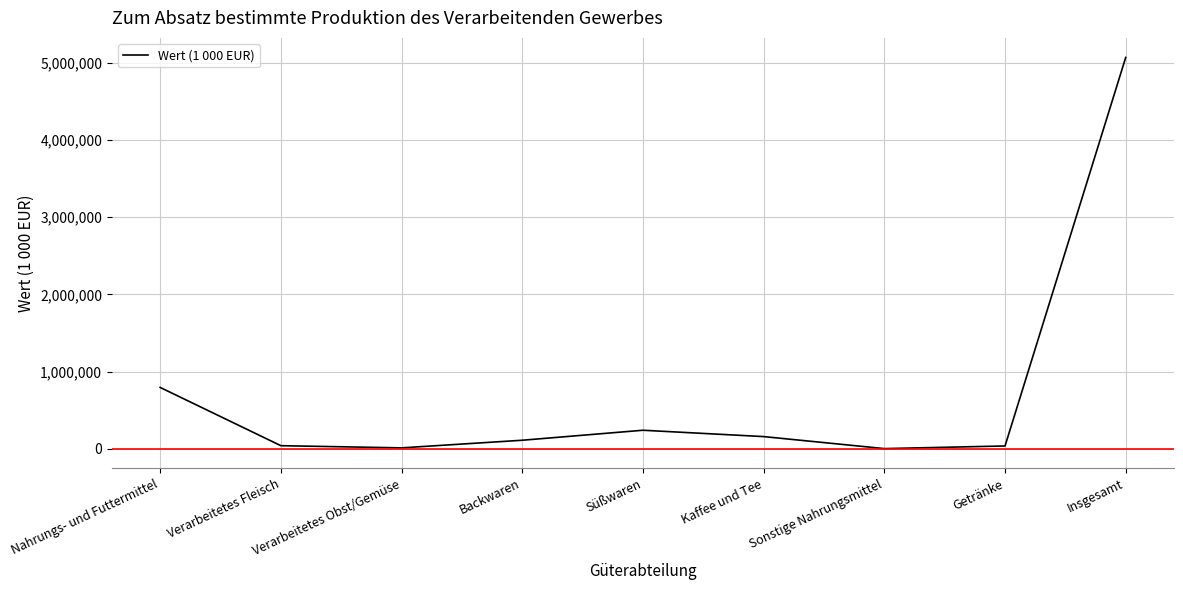

Between Insgesamt and Nahrungs- und Futtermittel, which is larger?

Insgesamt